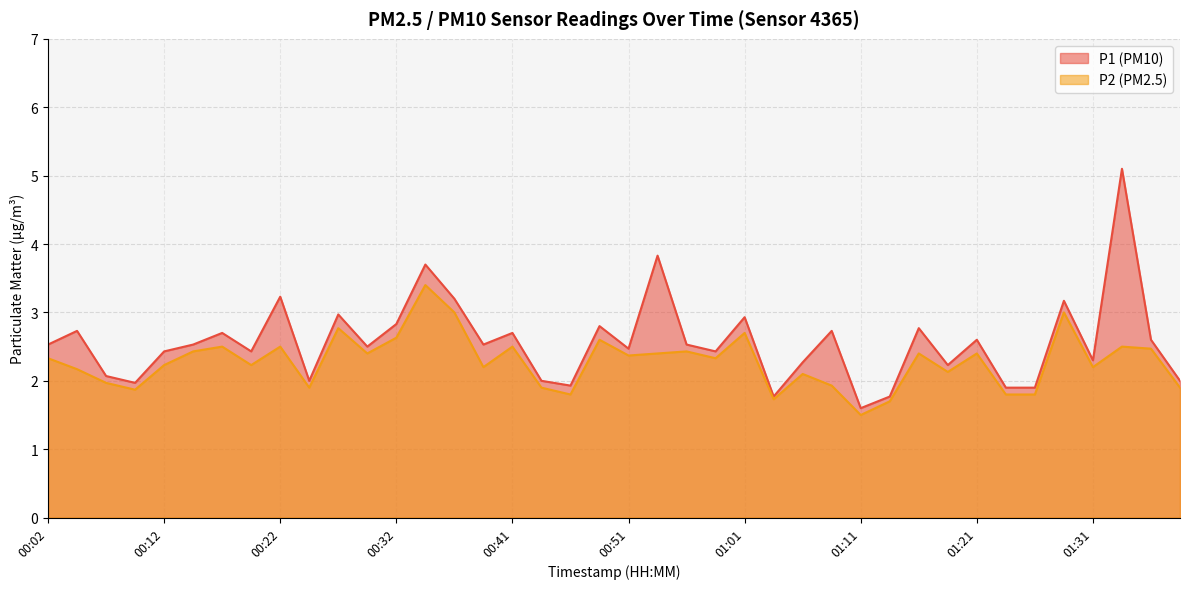

What is the lowest value of the P1 series?

1.6